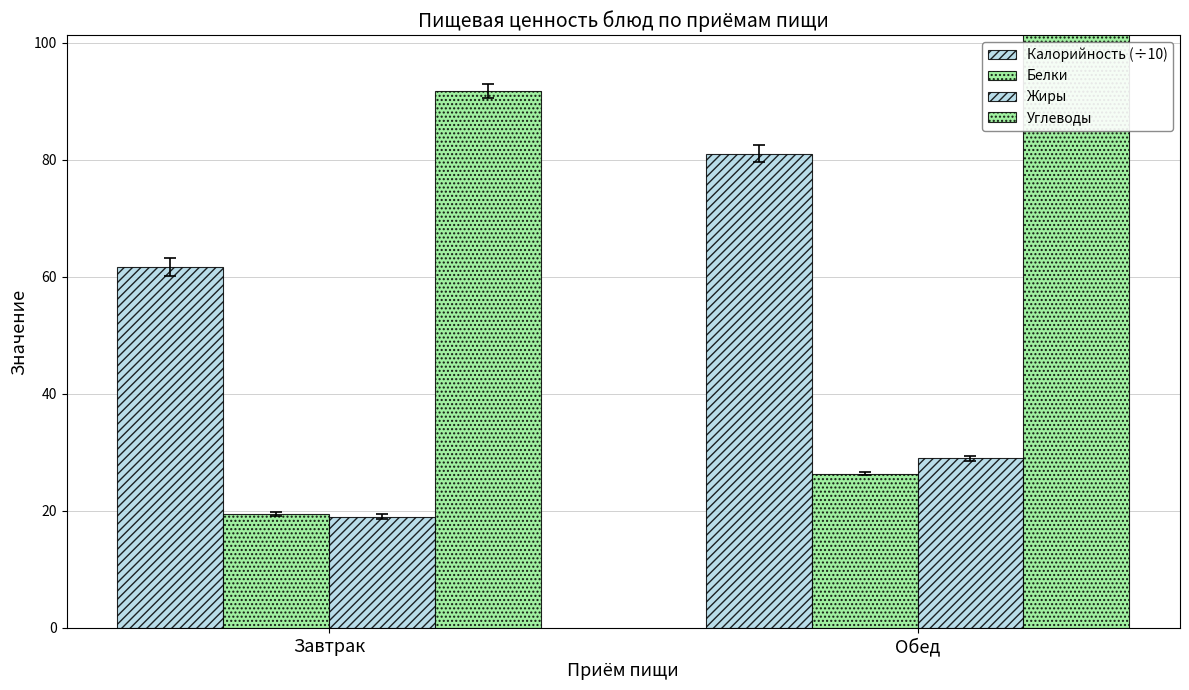

At Обед, list the series in order from largest to smallest.

Углеводы, Калорийность (÷10), Жиры, Белки